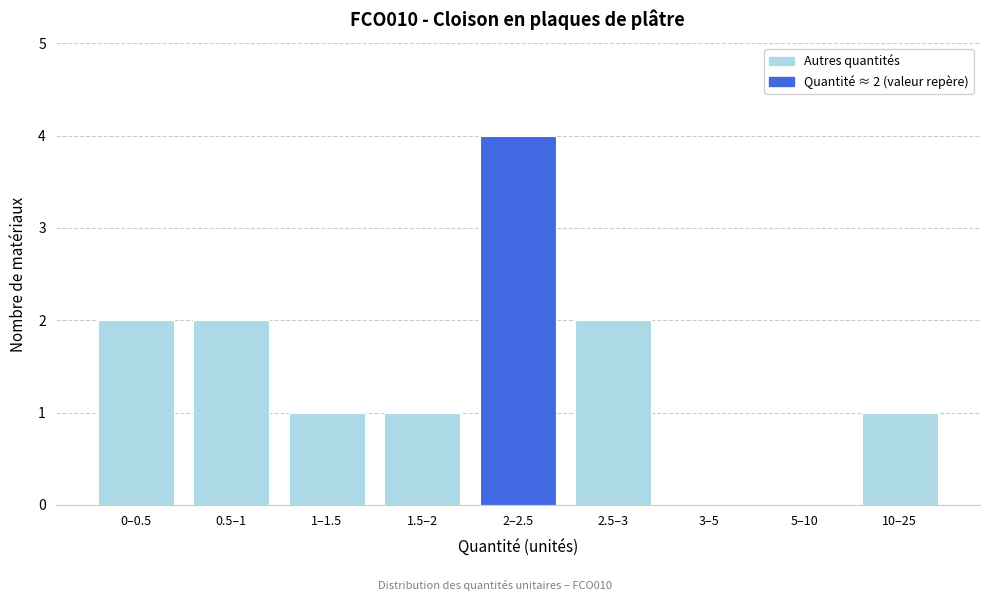

Reading right to left, extract all data points from this chart.

10–25=1	5–10=0	3–5=0	2.5–3=2	2–2.5=4	1.5–2=1	1–1.5=1	0.5–1=2	0–0.5=2